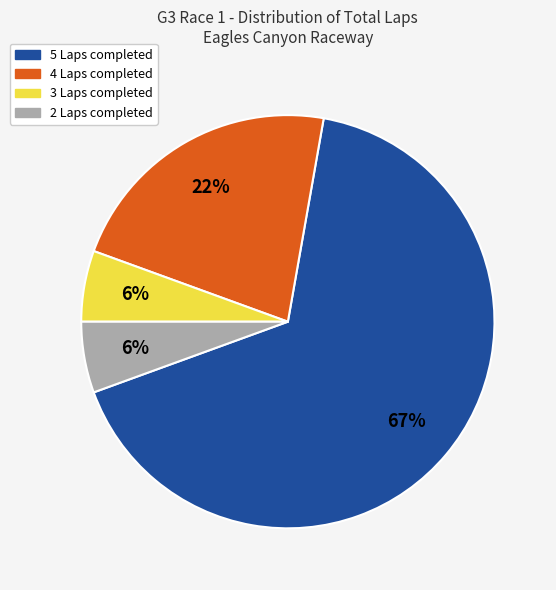

Does any single category account for the majority?

Yes